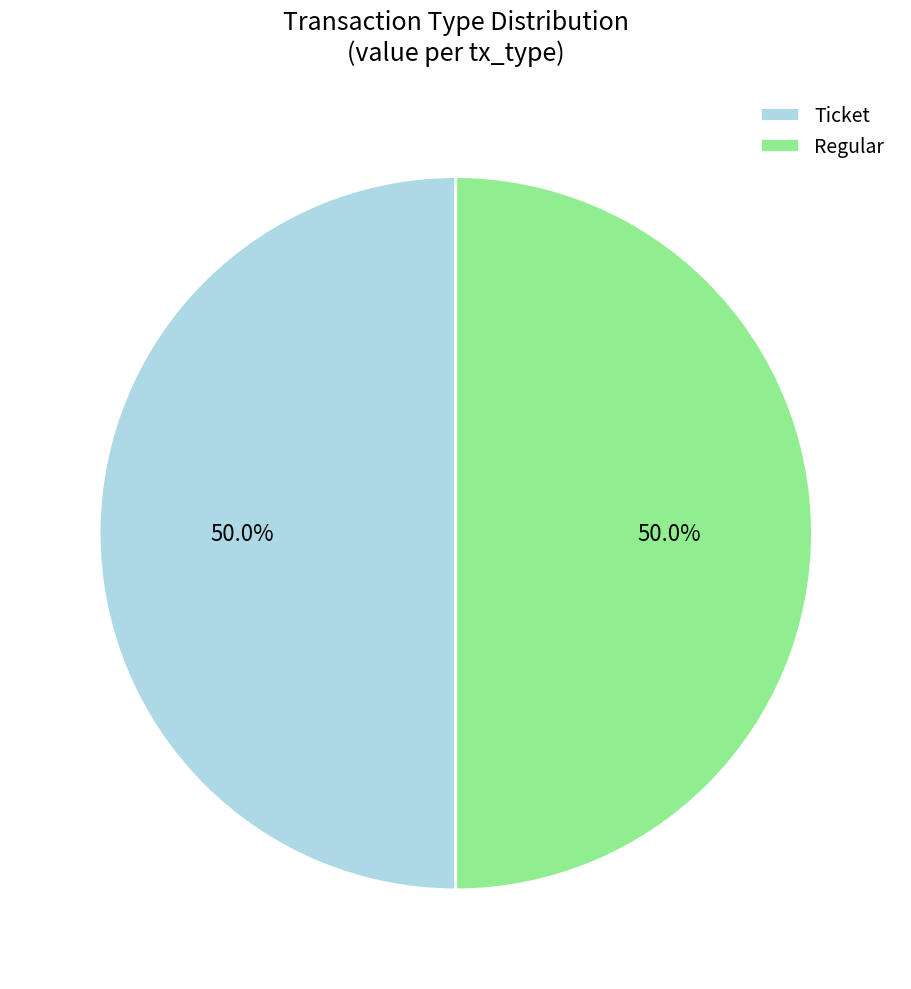

Approximately how many times larger is the value at Ticket compared to Regular?

1.0